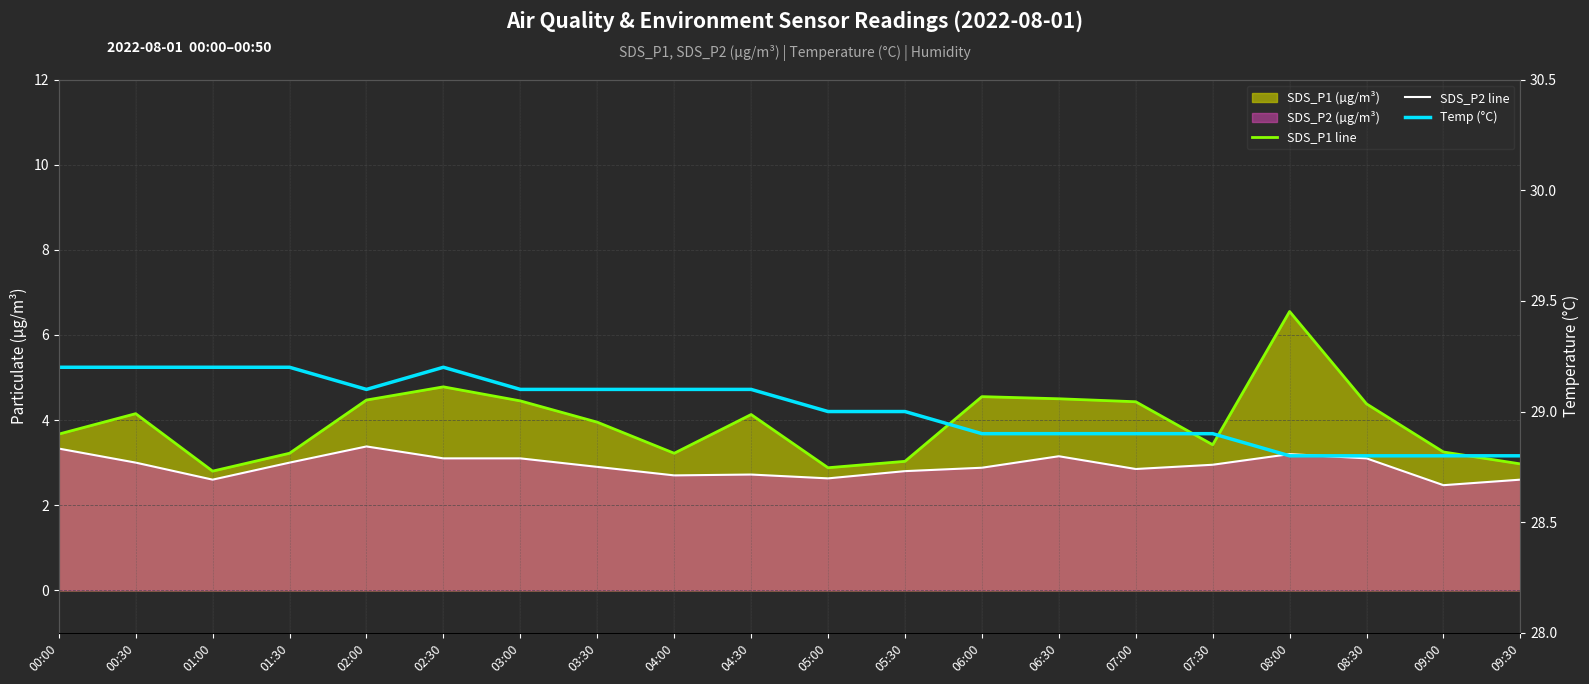

What is the difference between the highest and lowest values at 03:30?

26.2